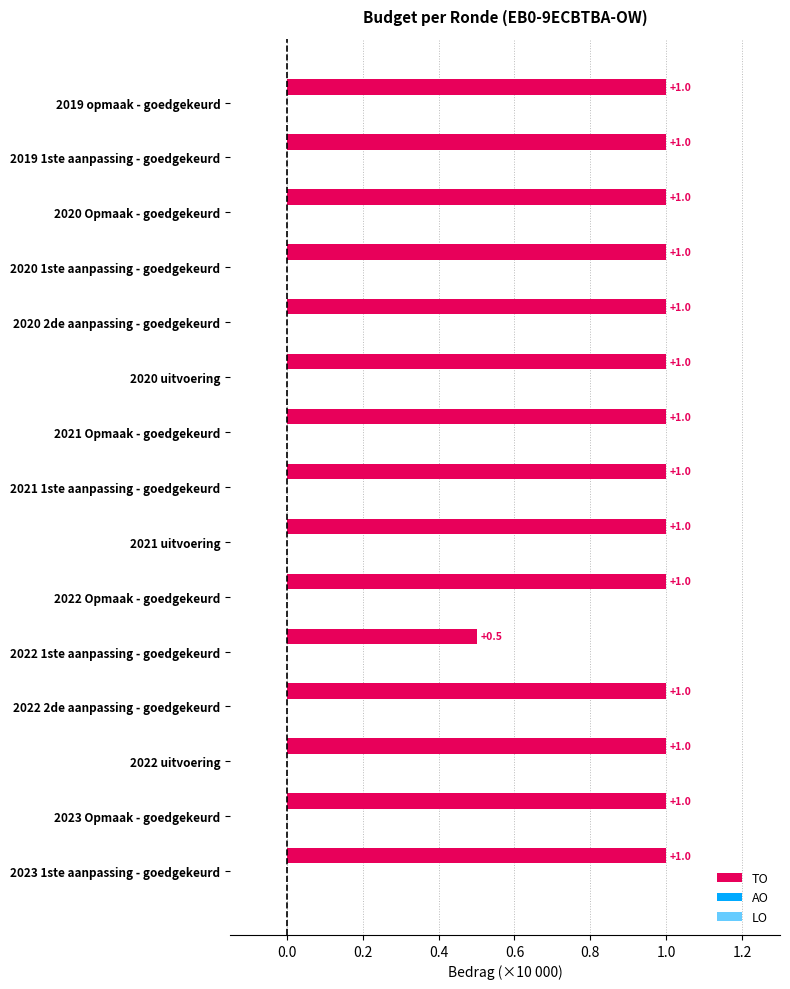

How many bars are there in total?

15